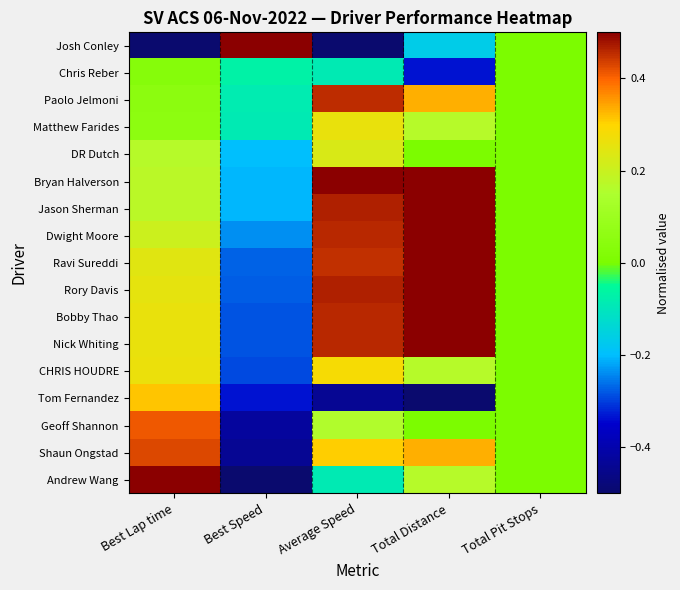

Reading left to right, extract all data points from this chart.

Josh Conley: Best Lap time=-0.5	Best Speed=0.5	Average Speed=-0.5	Total Distance=-0.2	Total Pit Stops=0.0
Chris Reber: Best Lap time=0.0	Best Speed=-0.1	Average Speed=-0.1	Total Distance=-0.3	Total Pit Stops=0.0
Paolo Jelmoni: Best Lap time=0.1	Best Speed=-0.1	Average Speed=0.5	Total Distance=0.3	Total Pit Stops=0.0
Matthew Farides: Best Lap time=0.1	Best Speed=-0.1	Average Speed=0.3	Total Distance=0.2	Total Pit Stops=0.0
DR Dutch: Best Lap time=0.2	Best Speed=-0.2	Average Speed=0.2	Total Distance=0.0	Total Pit Stops=0.0
Bryan Halverson: Best Lap time=0.2	Best Speed=-0.2	Average Speed=0.5	Total Distance=0.5	Total Pit Stops=0.0
Jason Sherman: Best Lap time=0.2	Best Speed=-0.2	Average Speed=0.5	Total Distance=0.5	Total Pit Stops=0.0
Dwight Moore: Best Lap time=0.2	Best Speed=-0.2	Average Speed=0.5	Total Distance=0.5	Total Pit Stops=0.0
Ravi Sureddi: Best Lap time=0.2	Best Speed=-0.3	Average Speed=0.4	Total Distance=0.5	Total Pit Stops=0.0
Rory Davis: Best Lap time=0.3	Best Speed=-0.3	Average Speed=0.5	Total Distance=0.5	Total Pit Stops=0.0
Bobby Thao: Best Lap time=0.3	Best Speed=-0.3	Average Speed=0.5	Total Distance=0.5	Total Pit Stops=0.0
Nick Whiting: Best Lap time=0.3	Best Speed=-0.3	Average Speed=0.5	Total Distance=0.5	Total Pit Stops=0.0
CHRIS HOUDRE: Best Lap time=0.3	Best Speed=-0.3	Average Speed=0.3	Total Distance=0.2	Total Pit Stops=0.0
Tom Fernandez: Best Lap time=0.3	Best Speed=-0.3	Average Speed=-0.4	Total Distance=-0.5	Total Pit Stops=0.0
Geoff Shannon: Best Lap time=0.4	Best Speed=-0.4	Average Speed=0.2	Total Distance=0.0	Total Pit Stops=0.0
Shaun Ongstad: Best Lap time=0.4	Best Speed=-0.4	Average Speed=0.3	Total Distance=0.3	Total Pit Stops=0.0
Andrew Wang: Best Lap time=0.5	Best Speed=-0.5	Average Speed=-0.1	Total Distance=0.2	Total Pit Stops=0.0